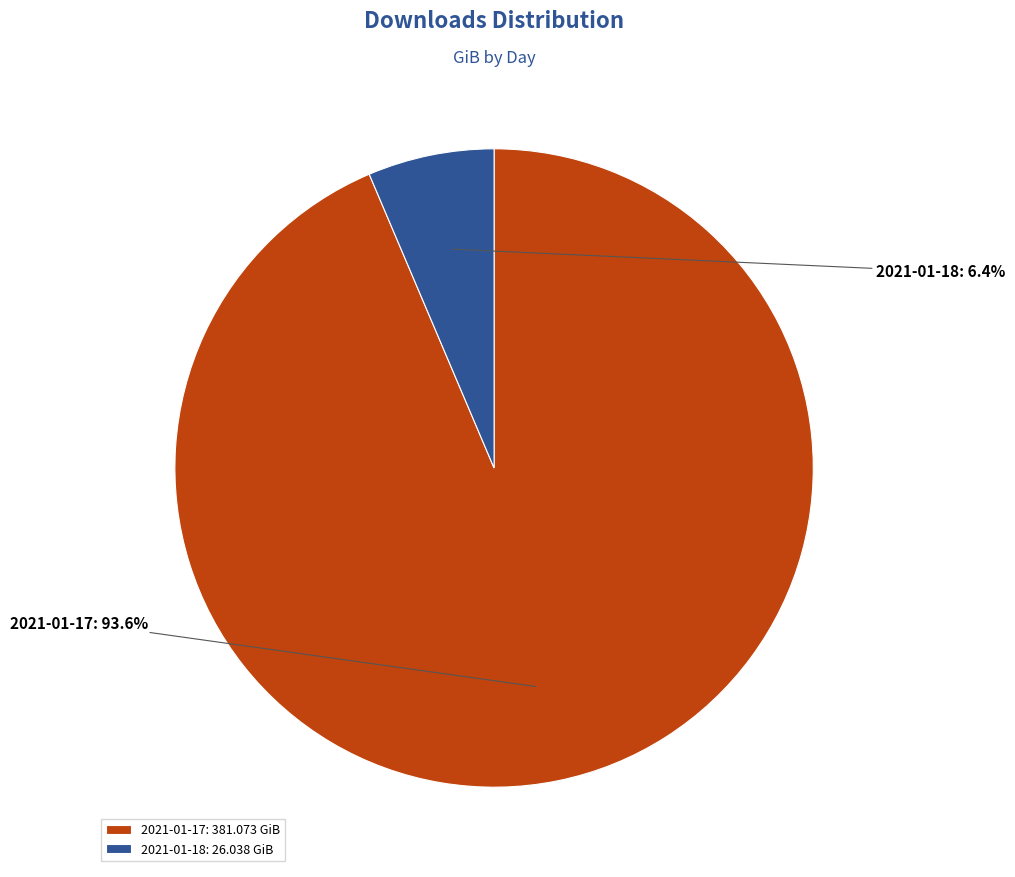

What is the majority slice?

2021-01-17